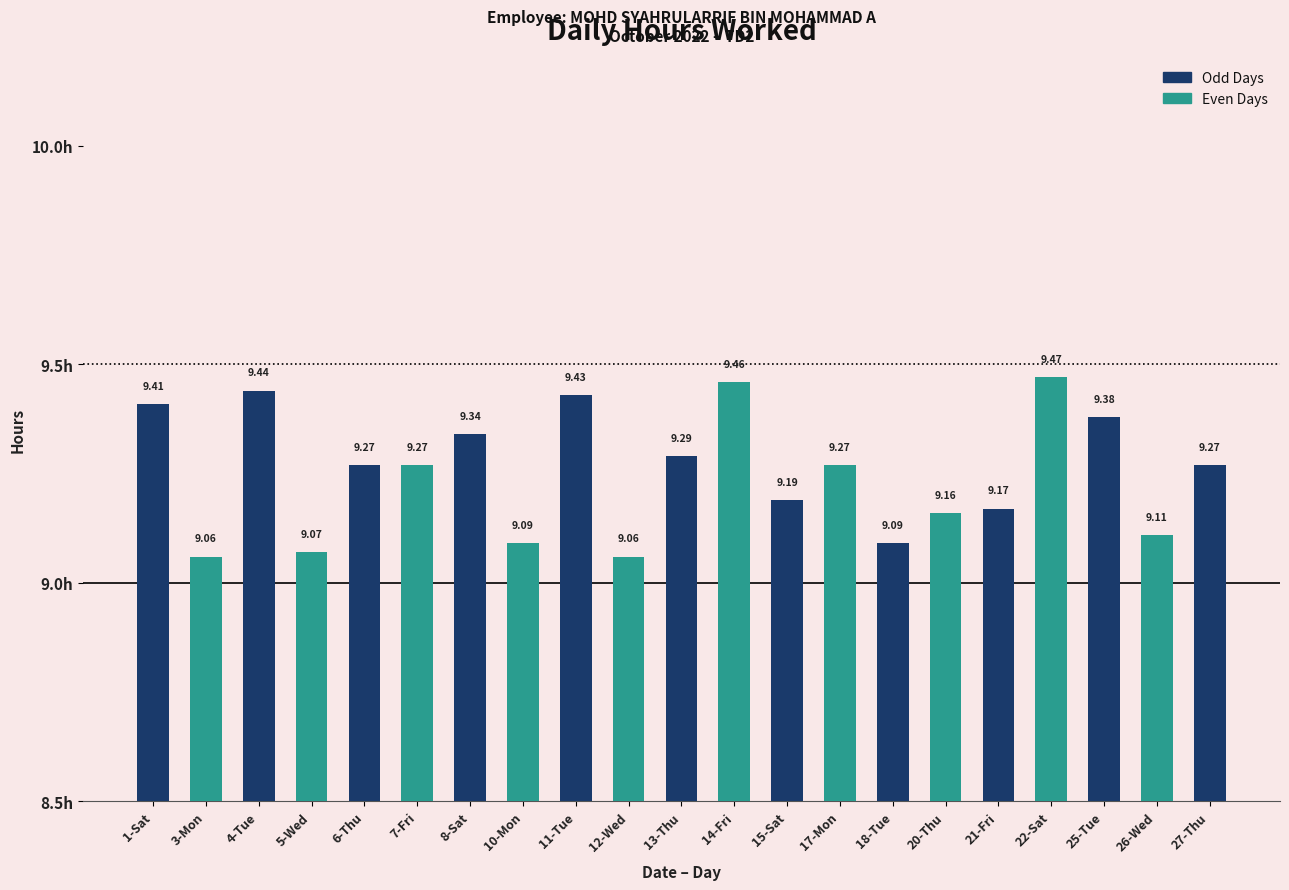

Reading right to left, list all the values displayed in this chart.

27-Thu=9.3	26-Wed=9.1	25-Tue=9.4	22-Sat=9.5	21-Fri=9.2	20-Thu=9.2	18-Tue=9.1	17-Mon=9.3	15-Sat=9.2	14-Fri=9.5	13-Thu=9.3	12-Wed=9.1	11-Tue=9.4	10-Mon=9.1	8-Sat=9.3	7-Fri=9.3	6-Thu=9.3	5-Wed=9.1	4-Tue=9.4	3-Mon=9.1	1-Sat=9.4